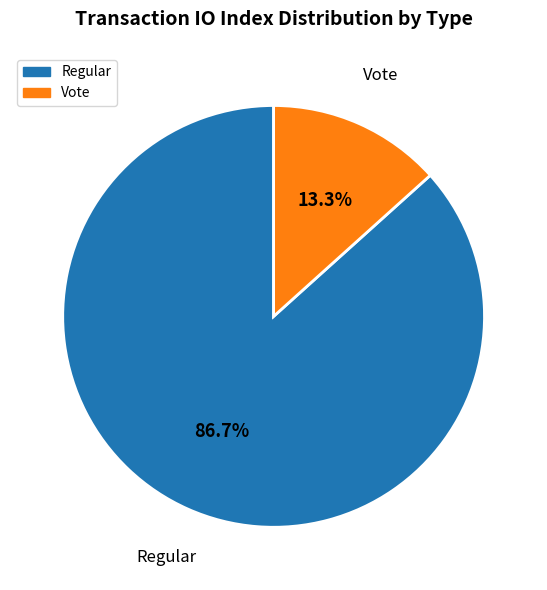

To the nearest percent, what is the combined percentage of Regular and Vote?

100%